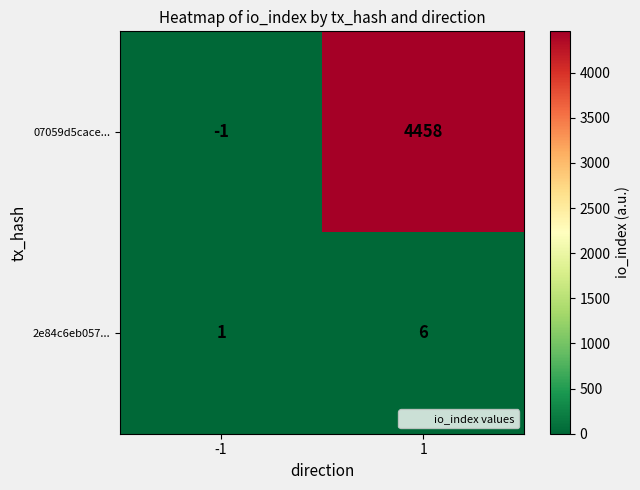

The value of 07059d5cace... at -1 is -1. True or false?

True